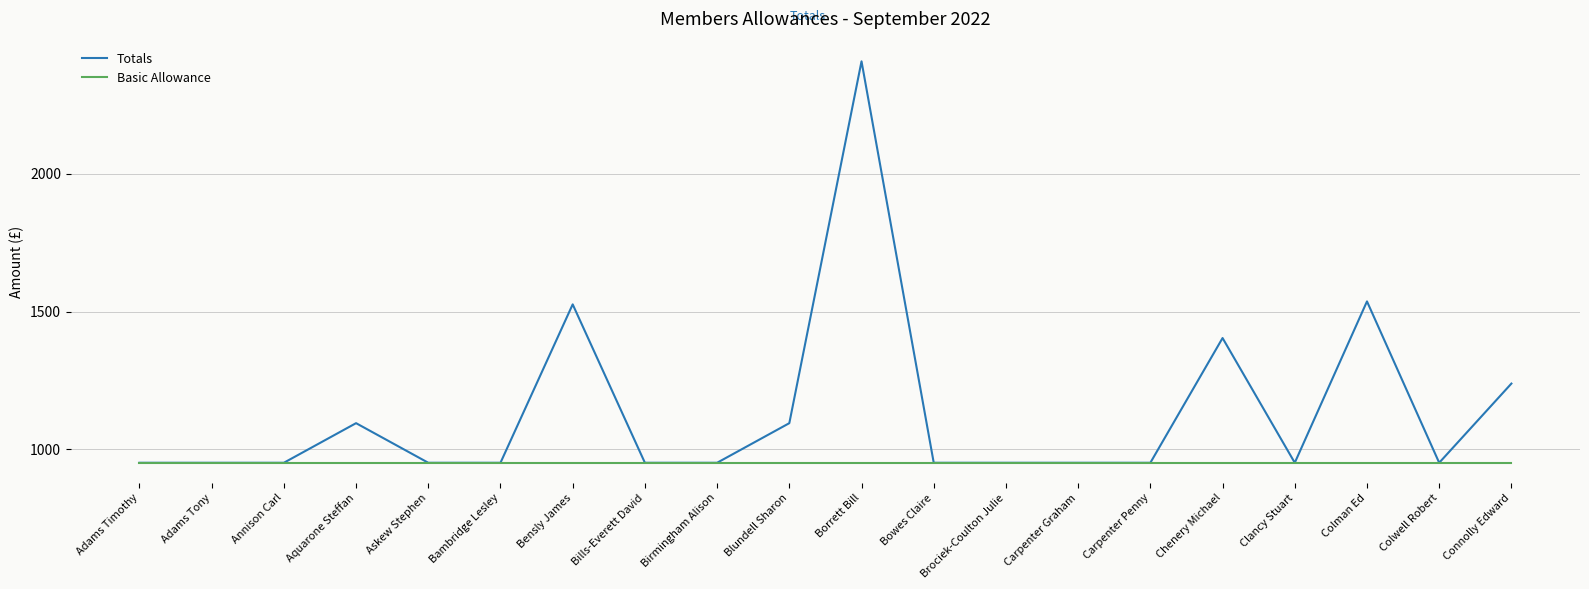

Read the Basic Allowance value at Chenery Michael.

951.7